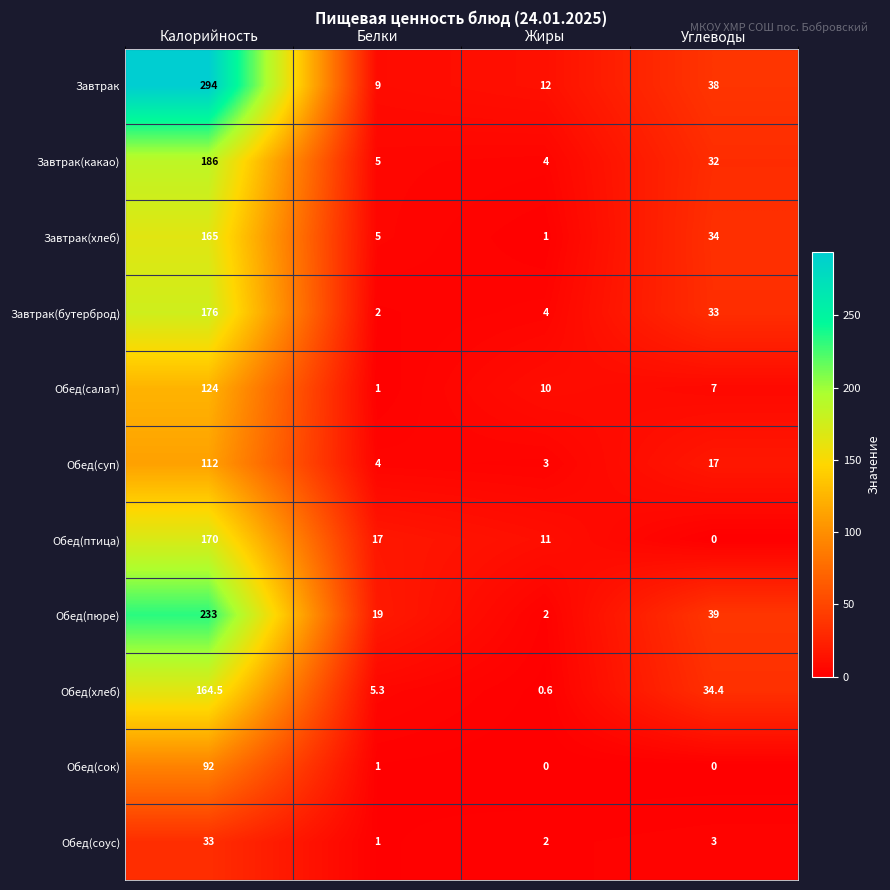

What is the sum of all Обед(хлеб) values?

204.8